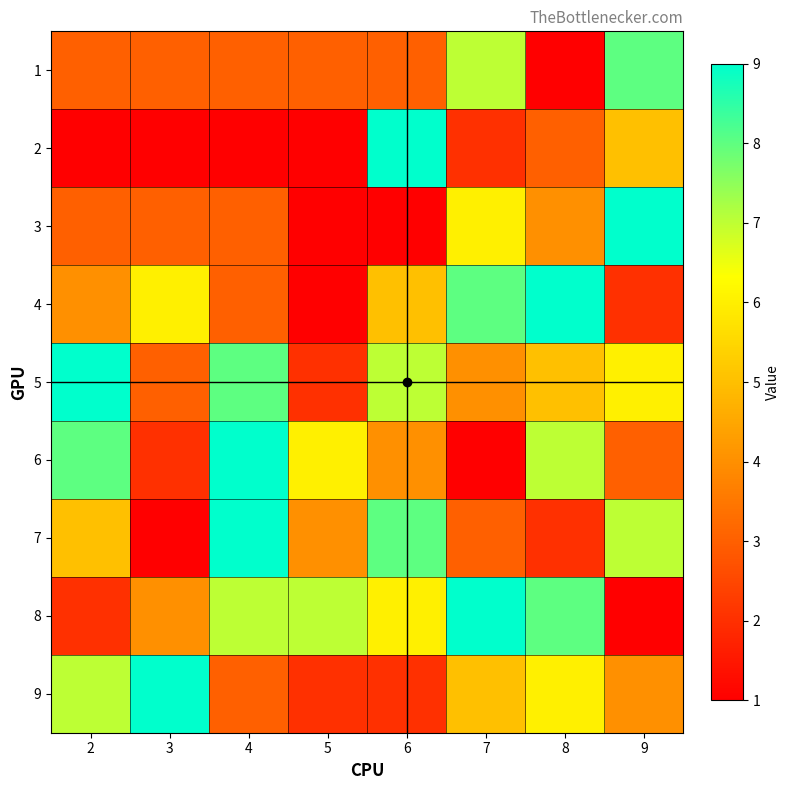

At which label does 8 first exceed 7?

7